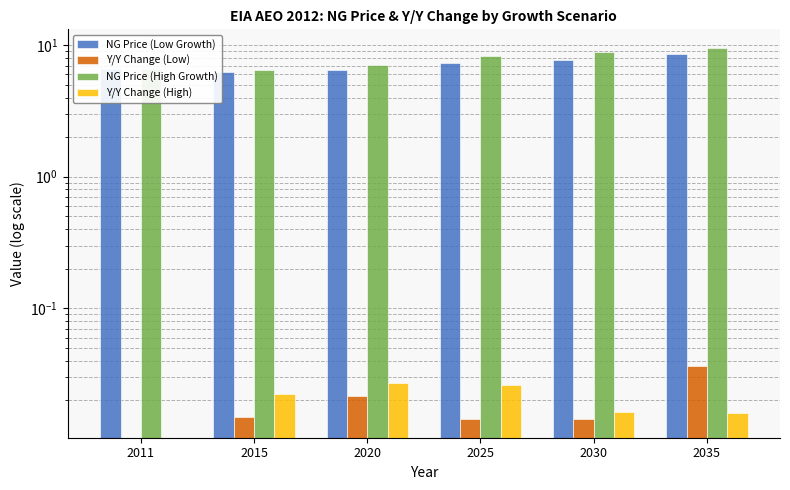

What is the highest value of the NG Price (Low Growth) series?

8.6